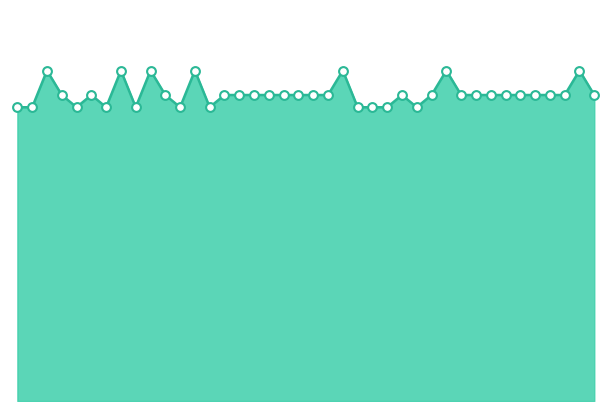

Is this an area chart (filled region under the line)?

Yes